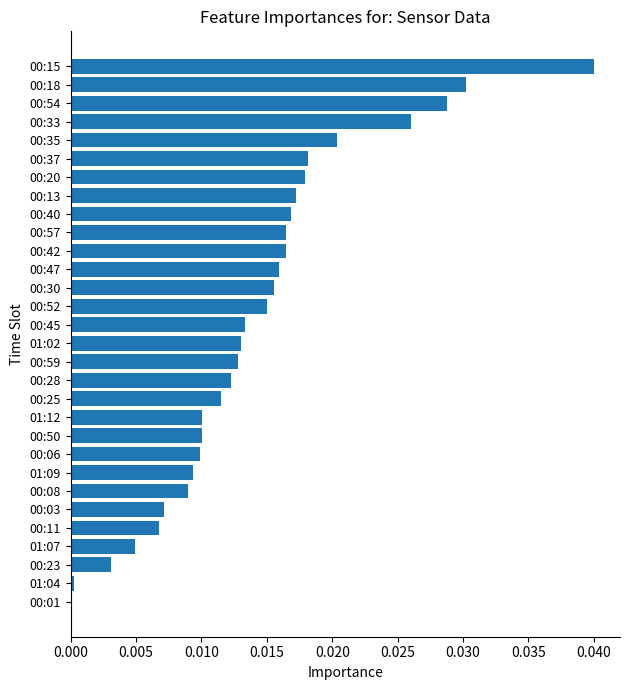

True or false: the data shows 0.0 at 01:02.

True